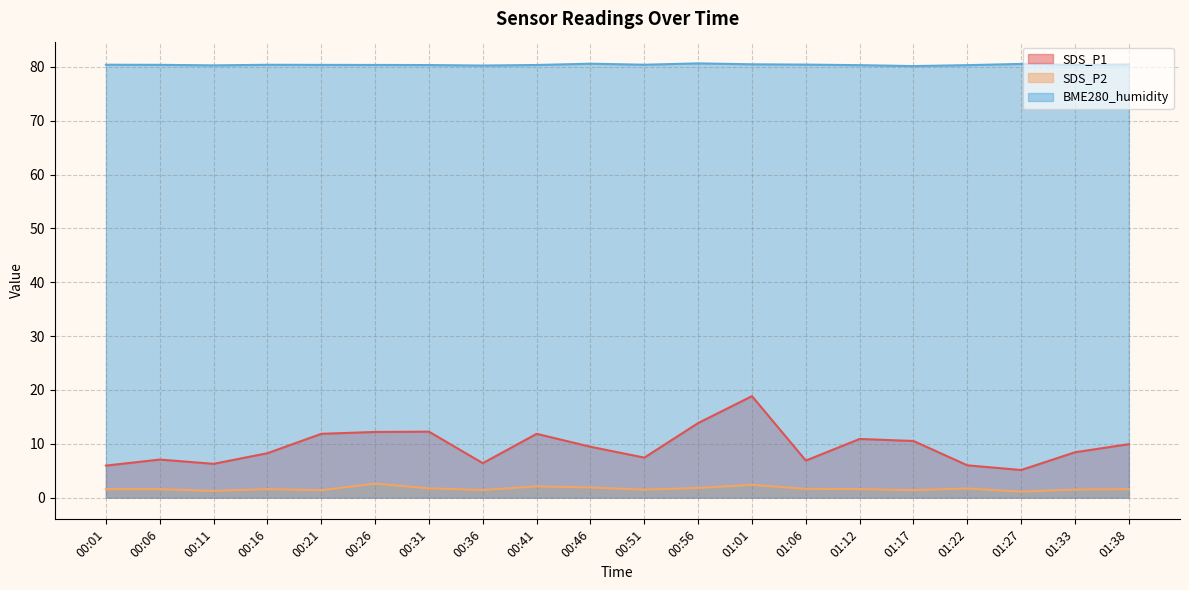

What is the average value of the SDS_P1 series?

9.5